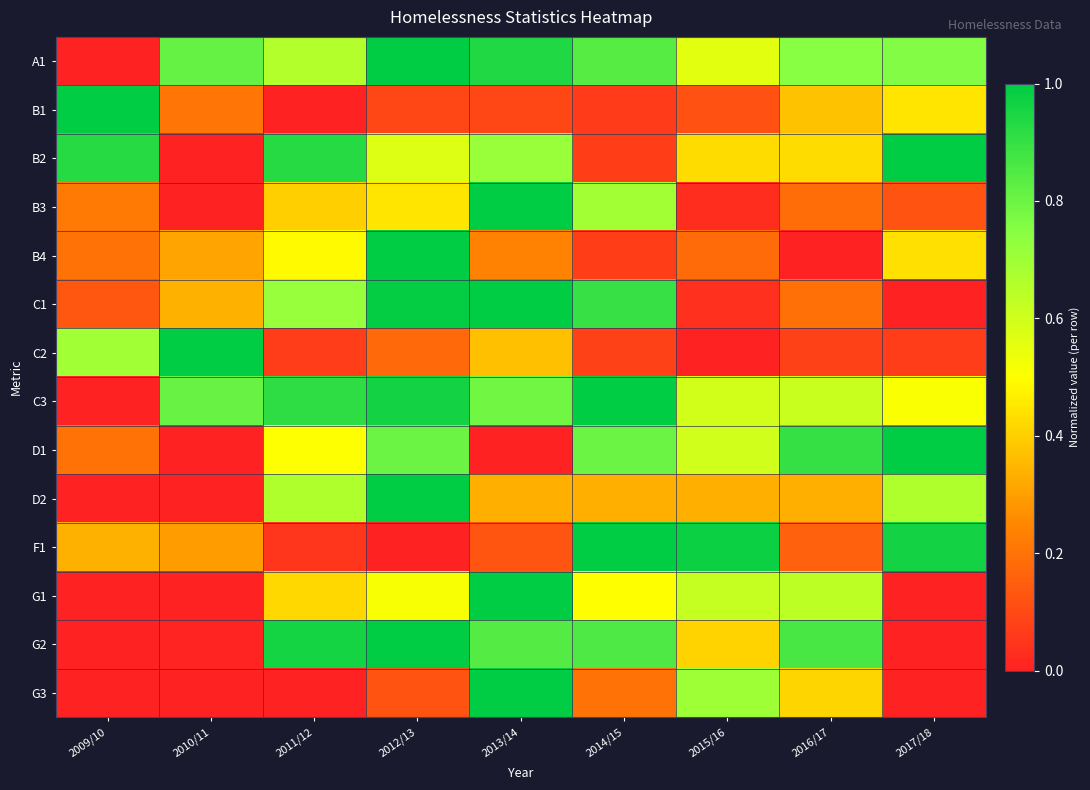

Reading left to right, list all the values displayed in this chart.

A1: 2009/10=0.0	2010/11=0.8	2011/12=0.7	2012/13=1.0	2013/14=0.9	2014/15=0.8	2015/16=0.6	2016/17=0.7	2017/18=0.8
B1: 2009/10=1.0	2010/11=0.2	2011/12=0.0	2012/13=0.1	2013/14=0.1	2014/15=0.1	2015/16=0.1	2016/17=0.4	2017/18=0.4
B2: 2009/10=0.9	2010/11=0.0	2011/12=0.9	2012/13=0.6	2013/14=0.7	2014/15=0.1	2015/16=0.4	2016/17=0.4	2017/18=1.0
B3: 2009/10=0.2	2010/11=0.0	2011/12=0.4	2012/13=0.4	2013/14=1.0	2014/15=0.7	2015/16=0.0	2016/17=0.2	2017/18=0.1
B4: 2009/10=0.2	2010/11=0.3	2011/12=0.5	2012/13=1.0	2013/14=0.2	2014/15=0.1	2015/16=0.2	2016/17=0.0	2017/18=0.4
C1: 2009/10=0.1	2010/11=0.3	2011/12=0.7	2012/13=1.0	2013/14=1.0	2014/15=0.9	2015/16=0.0	2016/17=0.2	2017/18=0.0
C2: 2009/10=0.7	2010/11=1.0	2011/12=0.1	2012/13=0.2	2013/14=0.4	2014/15=0.1	2015/16=0.0	2016/17=0.1	2017/18=0.1
C3: 2009/10=0.0	2010/11=0.8	2011/12=0.9	2012/13=1.0	2013/14=0.8	2014/15=1.0	2015/16=0.6	2016/17=0.6	2017/18=0.5
D1: 2009/10=0.2	2010/11=0.0	2011/12=0.5	2012/13=0.8	2013/14=0.0	2014/15=0.8	2015/16=0.6	2016/17=0.9	2017/18=1.0
D2: 2009/10=0.0	2010/11=0.0	2011/12=0.7	2012/13=1.0	2013/14=0.3	2014/15=0.3	2015/16=0.3	2016/17=0.3	2017/18=0.7
F1: 2009/10=0.3	2010/11=0.3	2011/12=0.1	2012/13=0.0	2013/14=0.1	2014/15=1.0	2015/16=1.0	2016/17=0.2	2017/18=1.0
G1: 2009/10=0.0	2010/11=0.0	2011/12=0.4	2012/13=0.5	2013/14=1.0	2014/15=0.5	2015/16=0.6	2016/17=0.6	2017/18=0.0
G2: 2009/10=0.0	2010/11=0.0	2011/12=1.0	2012/13=1.0	2013/14=0.8	2014/15=0.9	2015/16=0.4	2016/17=0.9	2017/18=0.0
G3: 2009/10=0.0	2010/11=0.0	2011/12=0.0	2012/13=0.1	2013/14=1.0	2014/15=0.2	2015/16=0.7	2016/17=0.4	2017/18=0.0